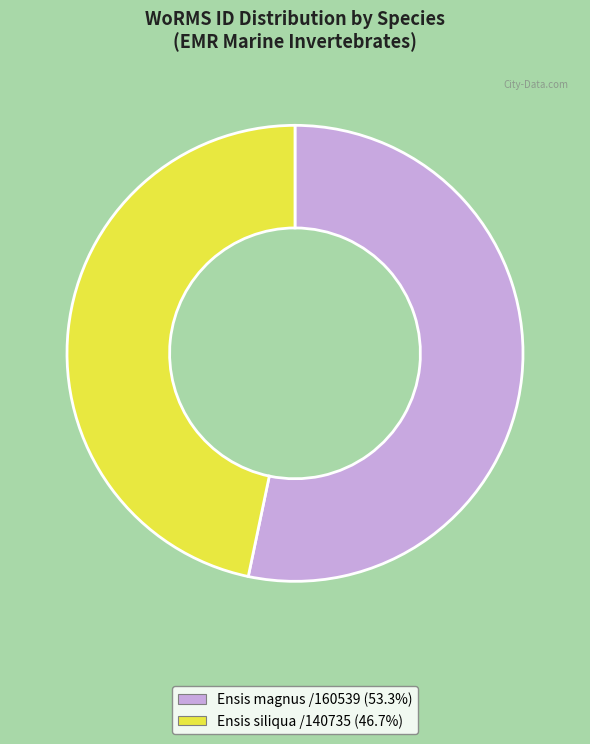

Does any single category account for the majority?

Yes